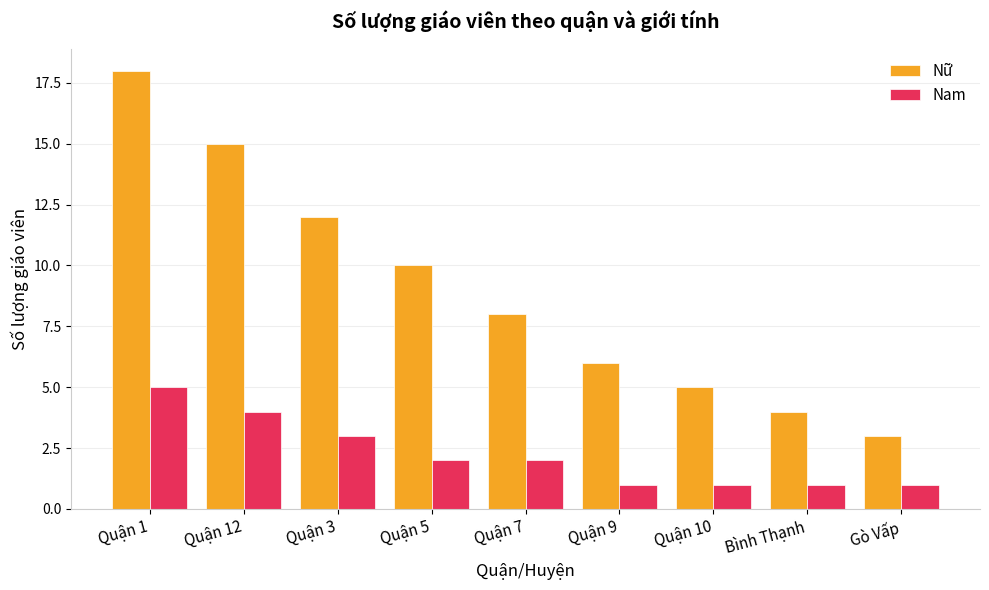

What value does the Nữ series have at Quận 10?

5